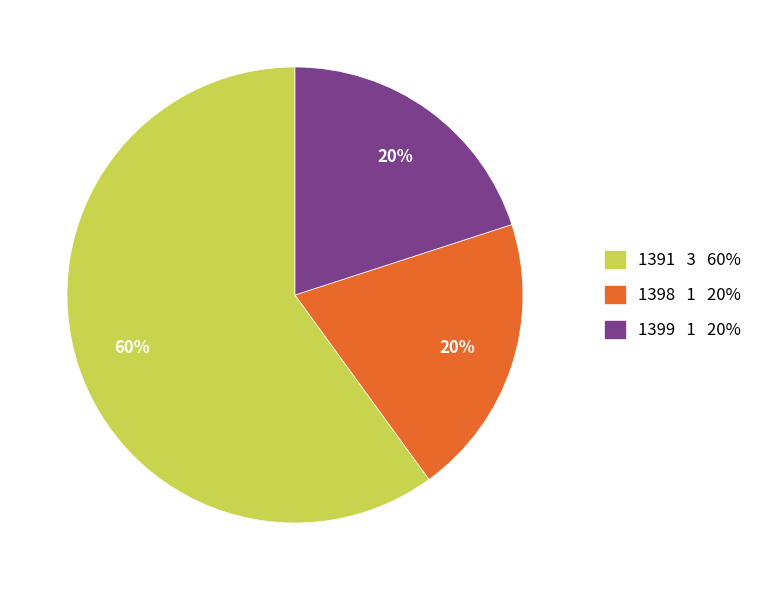

To the nearest percent, what portion does 1398 represent?

20%